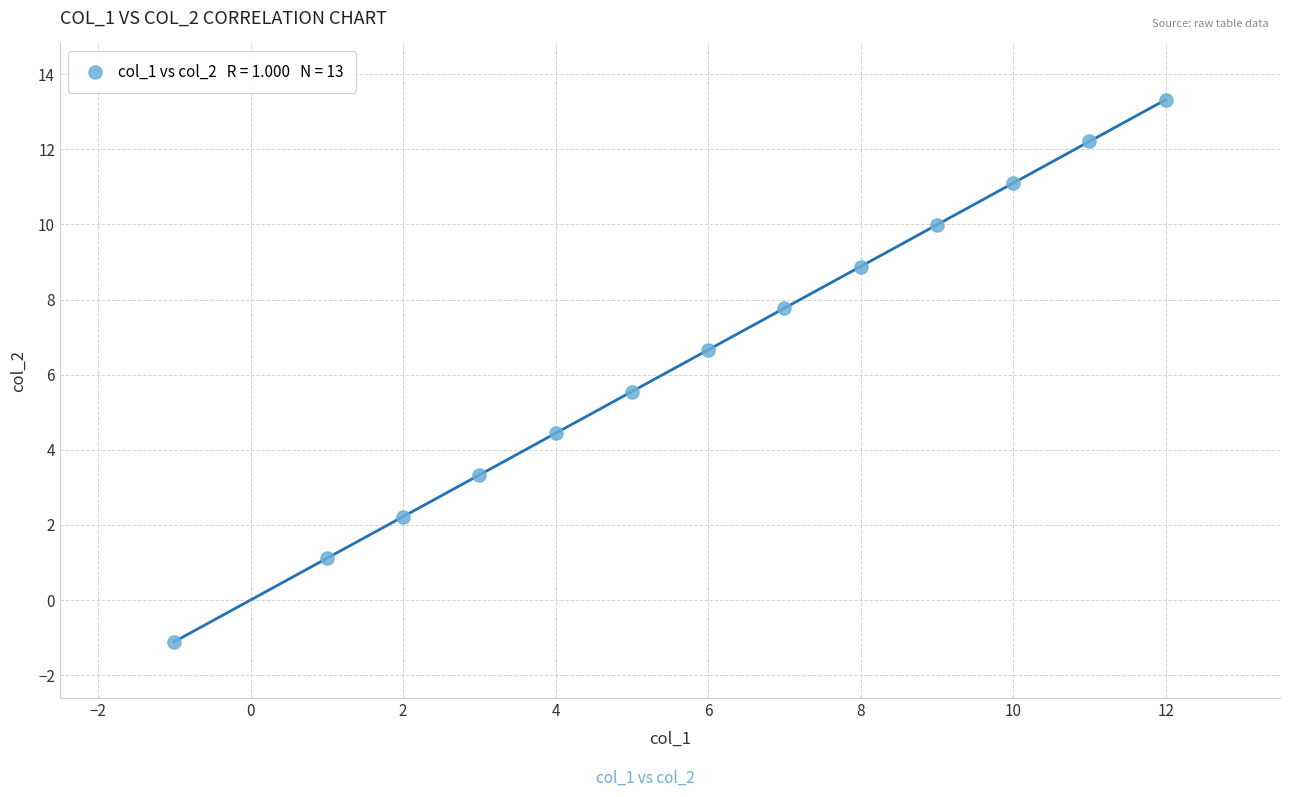

What is the range of Y values (max minus min)?

14.4